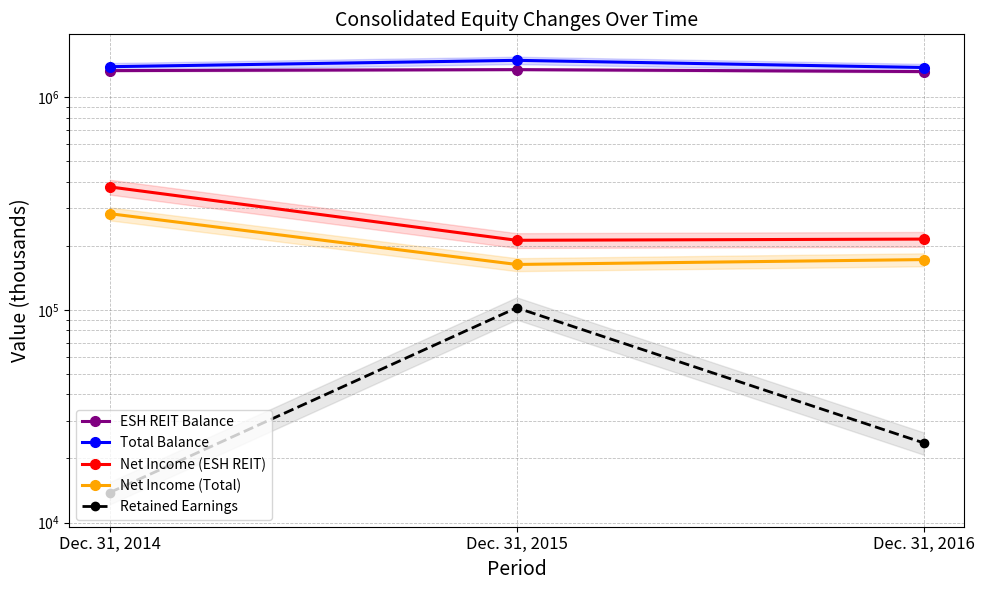

Which category has the highest value across all series?

Dec. 31, 2015